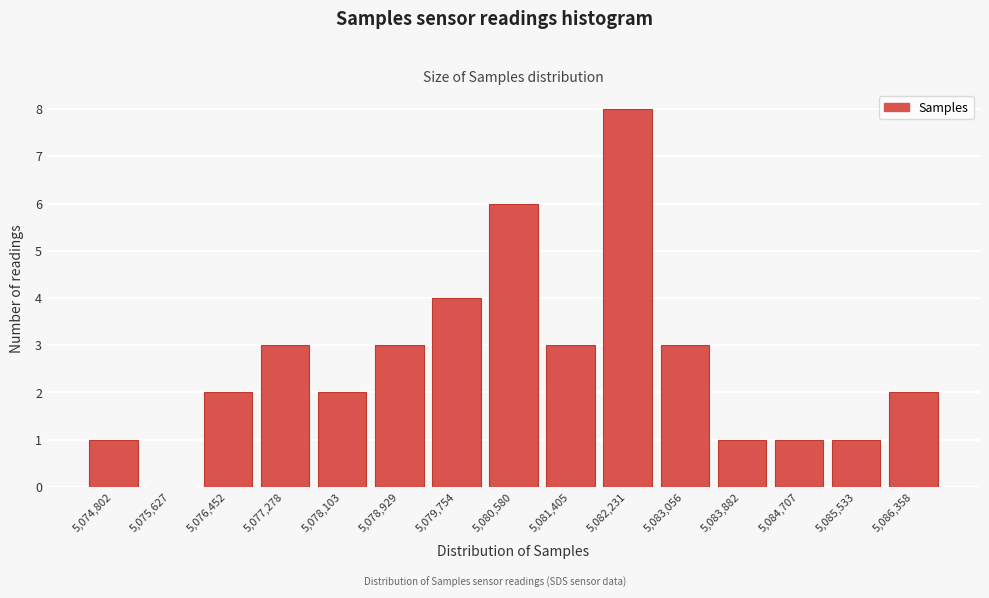

Reading right to left, extract all data points from this chart.

5,086,358=2	5,085,533=1	5,084,707=1	5,083,882=1	5,083,056=3	5,082,231=8	5,081,405=3	5,080,580=6	5,079,754=4	5,078,929=3	5,078,103=2	5,077,278=3	5,076,452=2	5,075,627=0	5,074,802=1